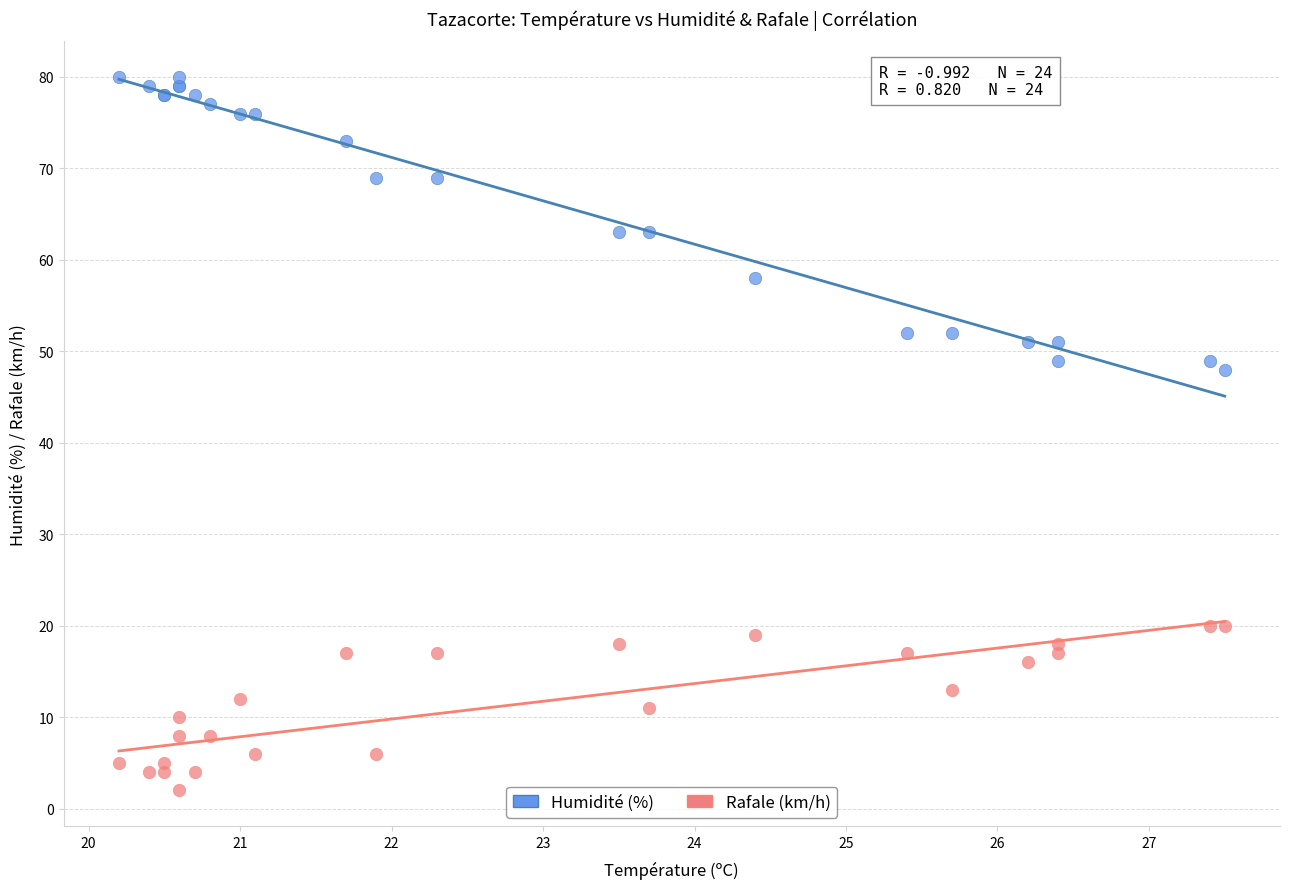

Which series contains the highest Y value?

Humidité (%)